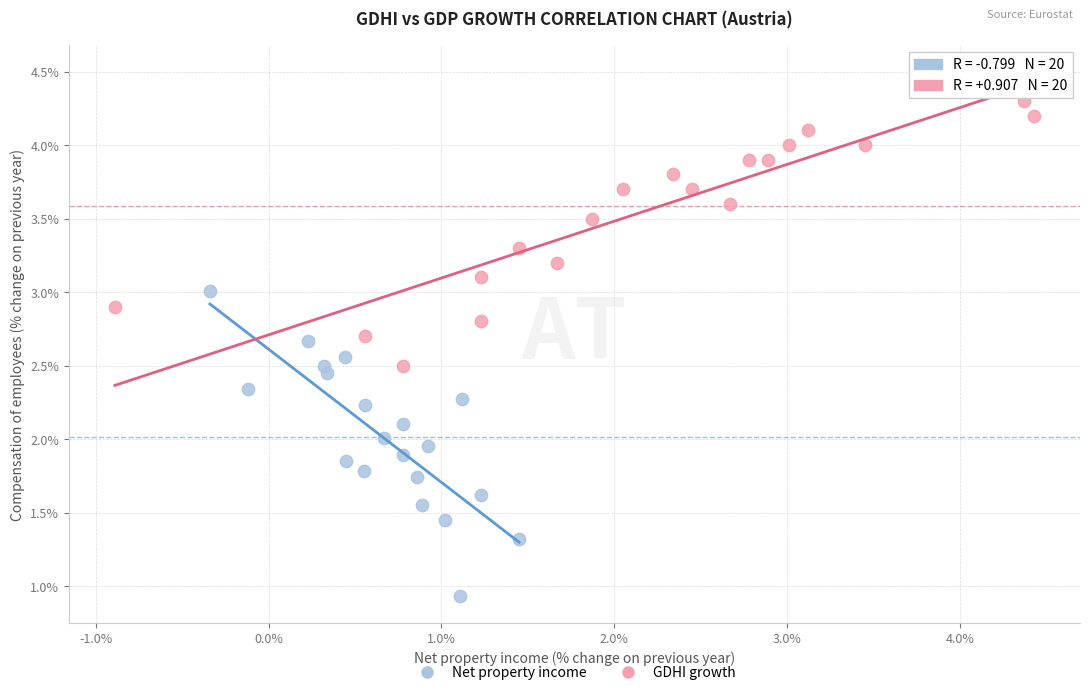

Which series contains the highest Y value?

GDHI growth